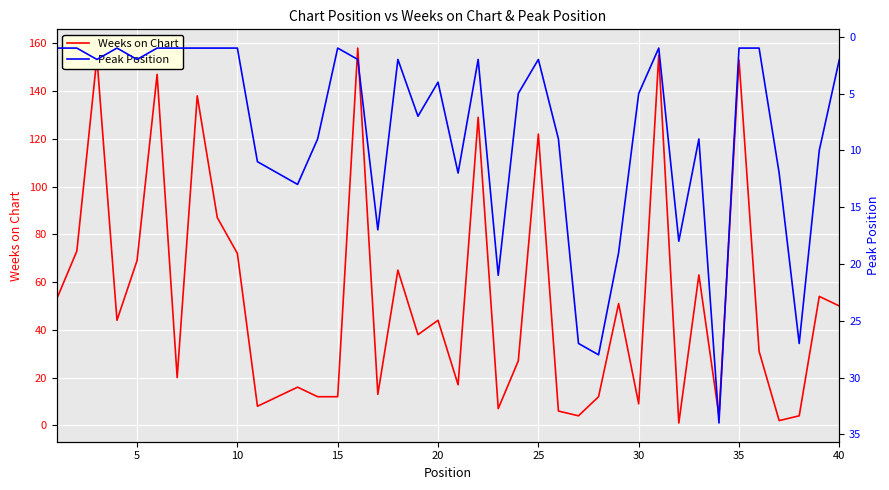

What is the highest value of the Weeks on Chart series?

158